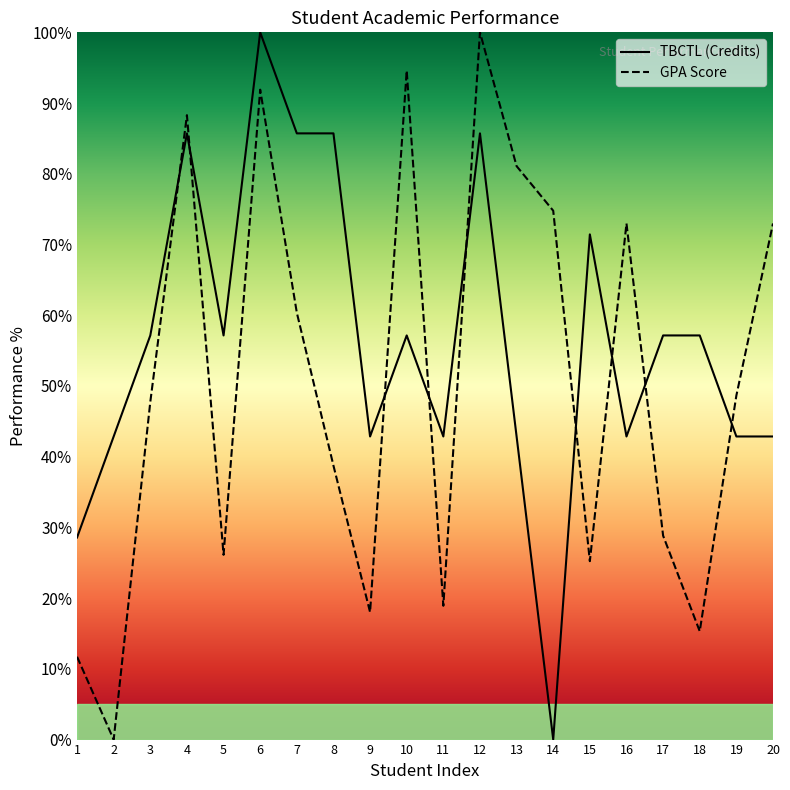

Is this an area chart (filled region under the line)?

No